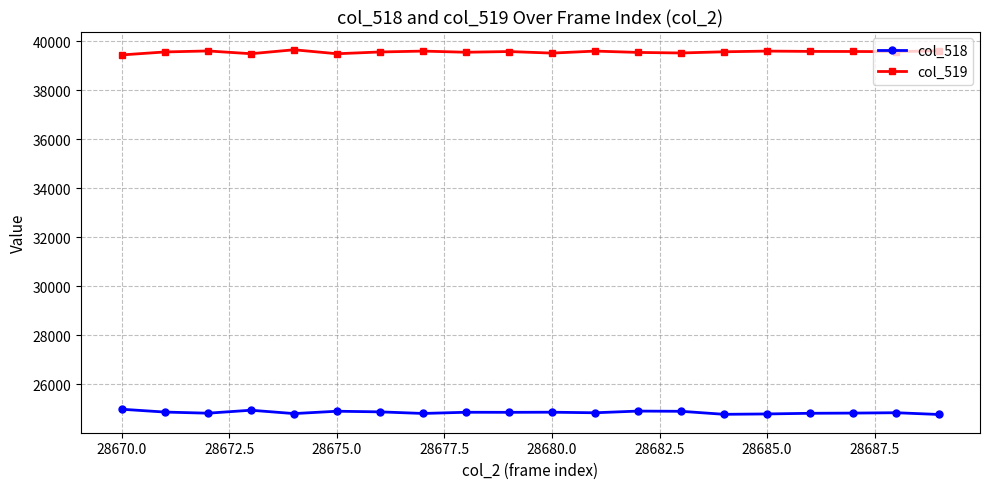

Rank the series by their maximum value, from lowest to highest.

col_518, col_519